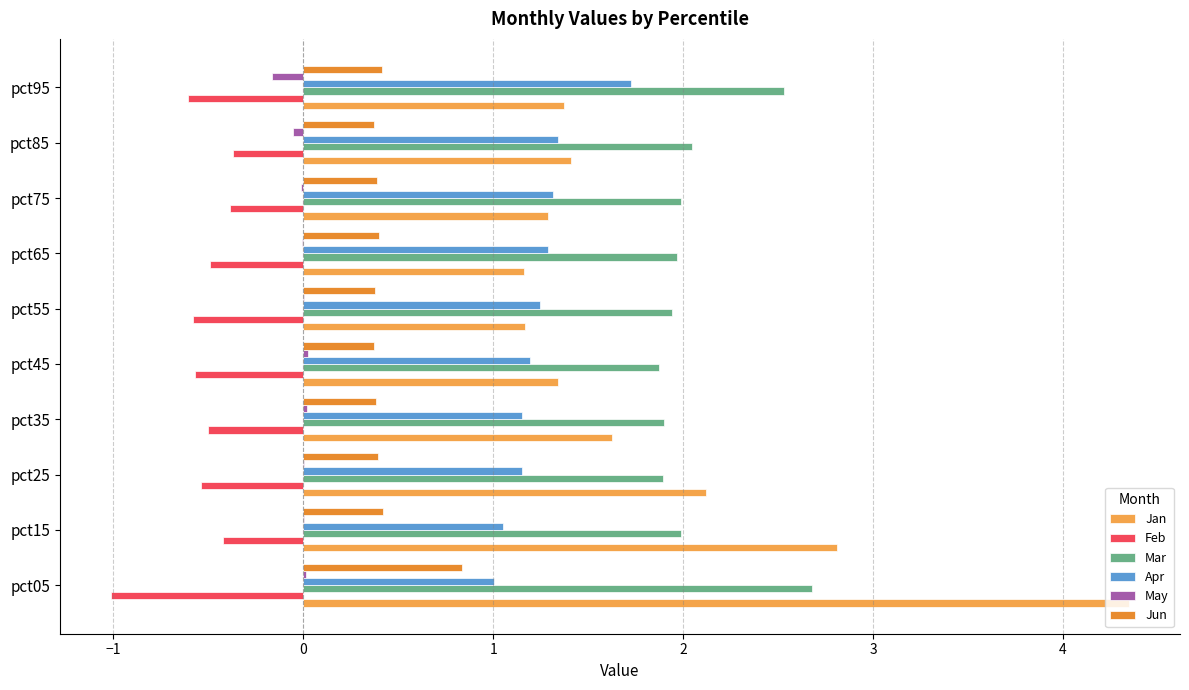

Rank the series by their maximum value, from highest to lowest.

Jan, Mar, Apr, Jun, May, Feb